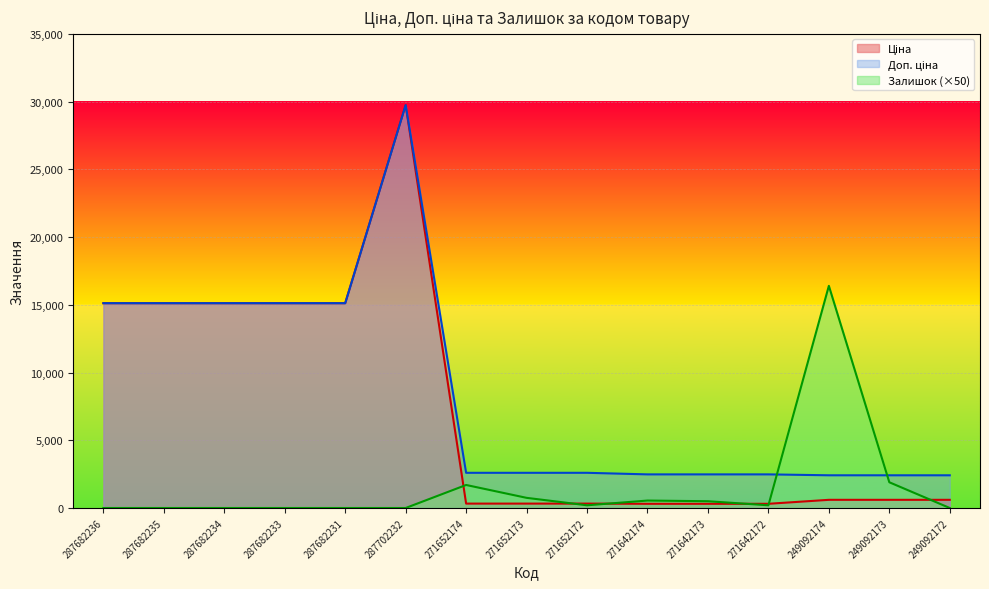

In Ціна, how many points are higher than both neighbors (excluding endpoints)?

1